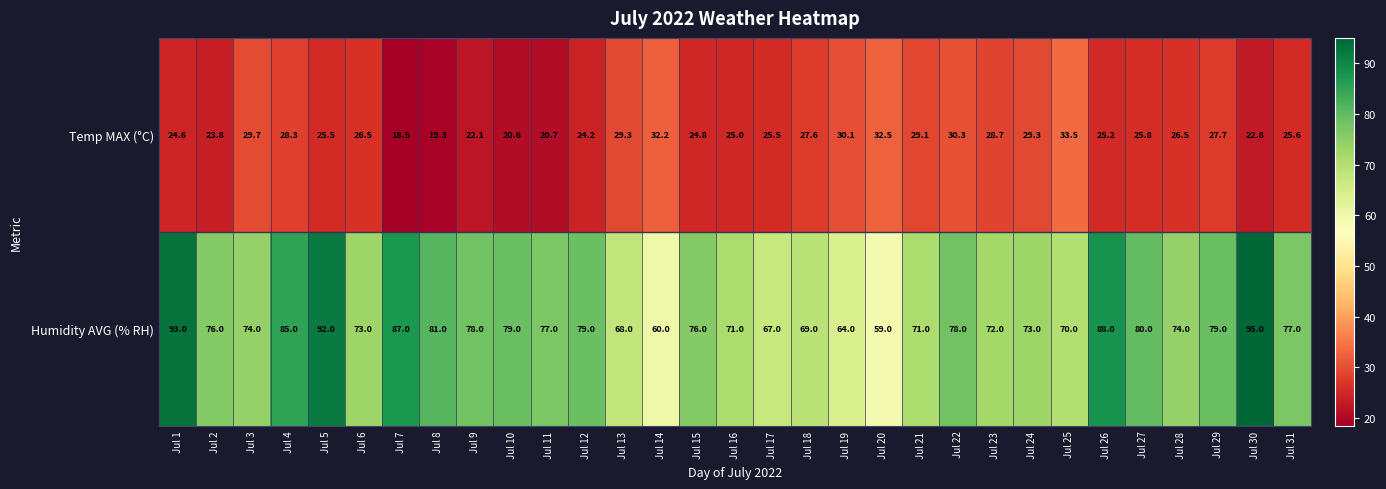

What is the highest value of the Humidity AVG (% RH) series?

95.0